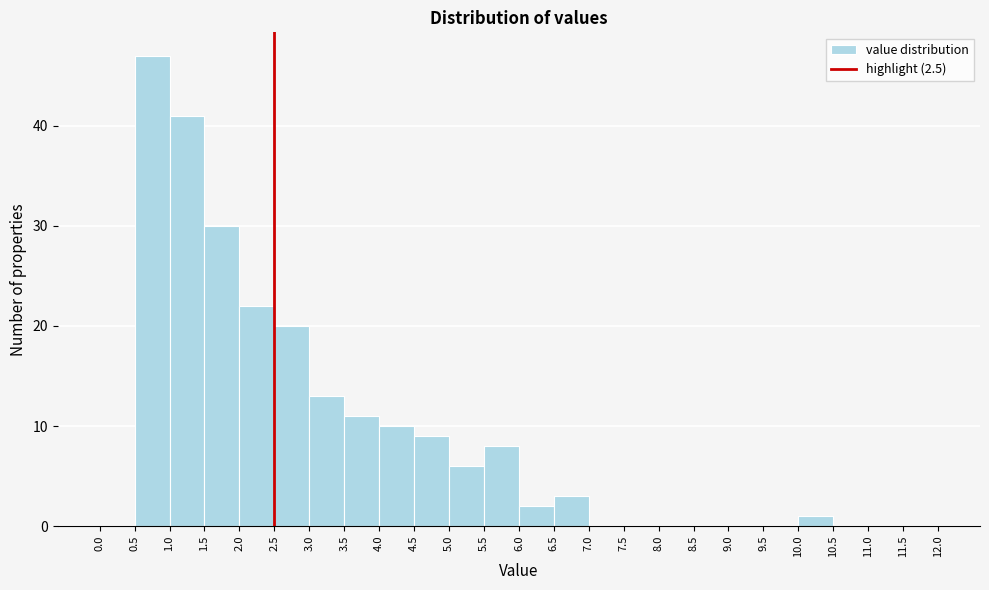

Reading left to right, transcribe this chart: for each bar, give the range it covers on the x-axis and its height. The values are not printed on the chart, so give them approximately, as read against the axis.

0.0 to 0.5: 0
0.5 to 1.0: 47
1.0 to 1.5: 41
1.5 to 2.0: 30
2.0 to 2.5: 22
2.5 to 3.0: 20
3.0 to 3.5: 13
3.5 to 4.0: 11
4.0 to 4.5: 10
4.5 to 5.0: 9
5.0 to 5.5: 6
5.5 to 6.0: 8
6.0 to 6.5: 2
6.5 to 7.0: 3
7.0 to 7.5: 0
7.5 to 8.0: 0
8.0 to 8.5: 0
8.5 to 9.0: 0
9.0 to 9.5: 0
9.5 to 10.0: 0
10.0 to 10.5: 1
10.5 to 11.0: 0
11.0 to 11.5: 0
11.5 to 12.0: 0